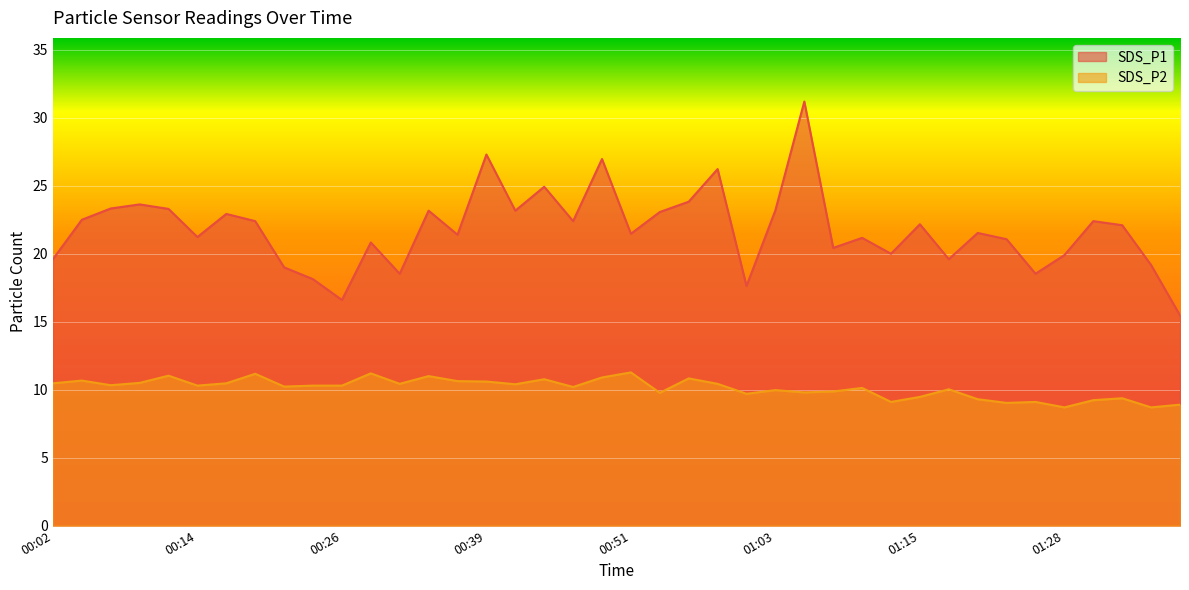

Rank the series at 01:08 from highest to lowest value.

SDS_P1, SDS_P2